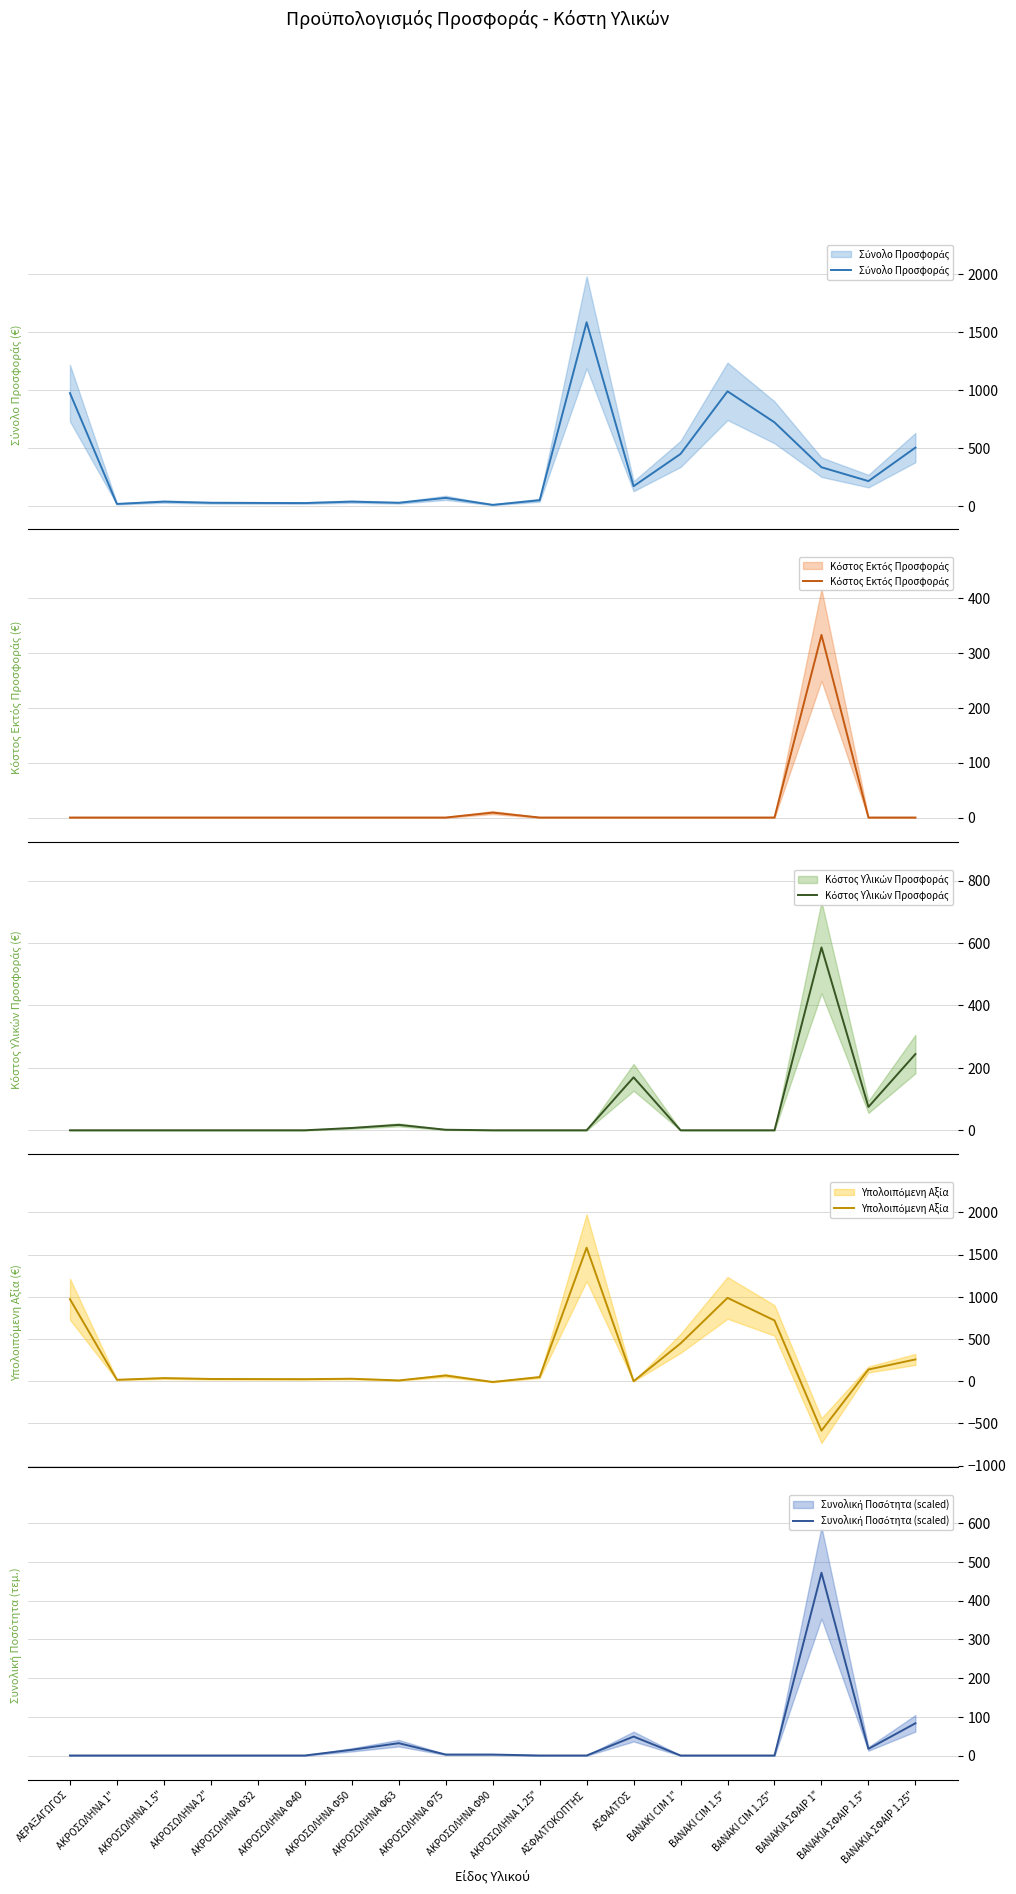

True or false: Κόστος Υλικών Προσφοράς and Υπολοιπόμενη Αξία intersect in this chart.

True